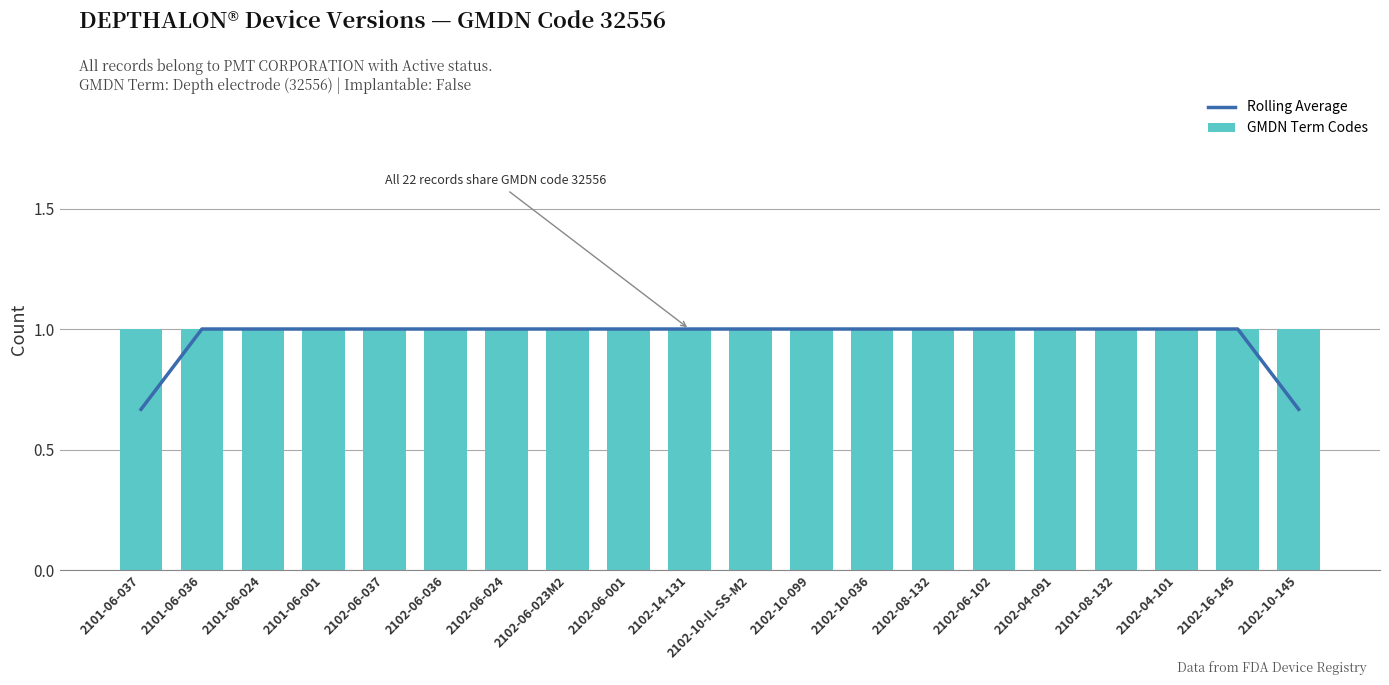

Which series has the largest total across all categories?

GMDN Term Codes